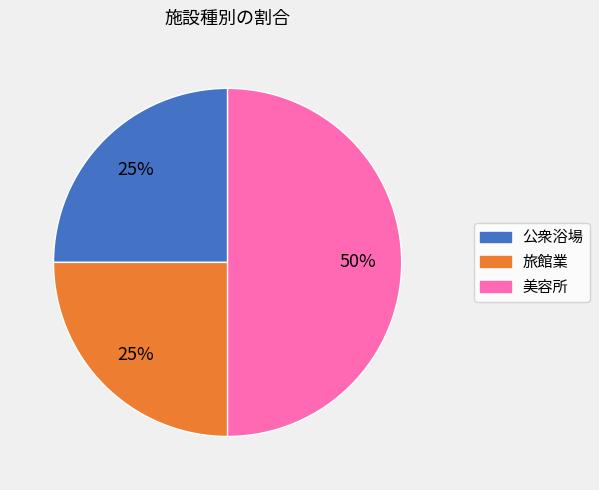

Which slice is the largest?

美容所